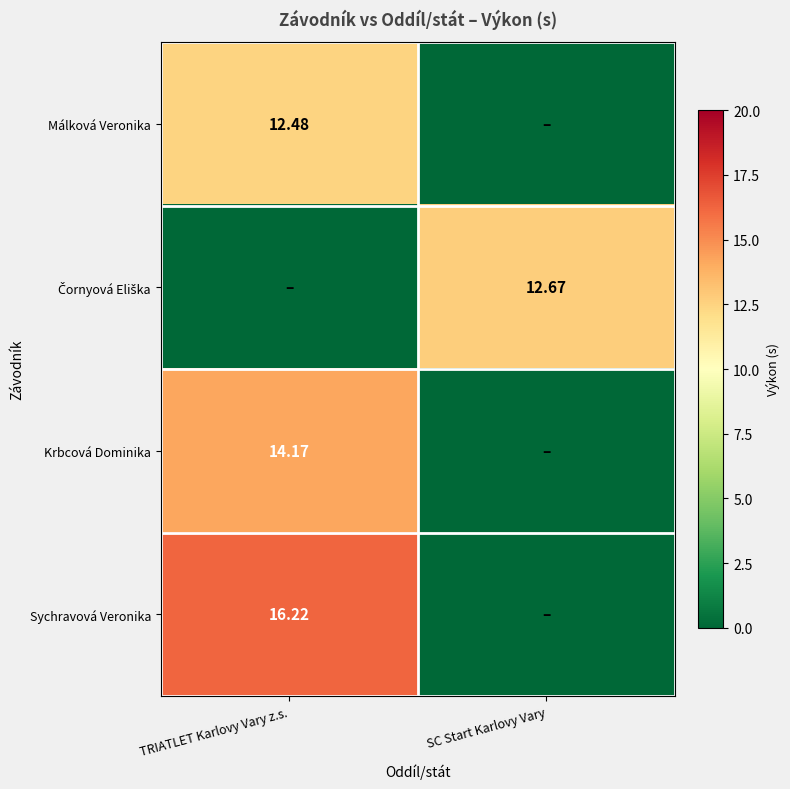

Between SC Start Karlovy Vary and TRIATLET Karlovy Vary z.s., which is larger?

TRIATLET Karlovy Vary z.s.